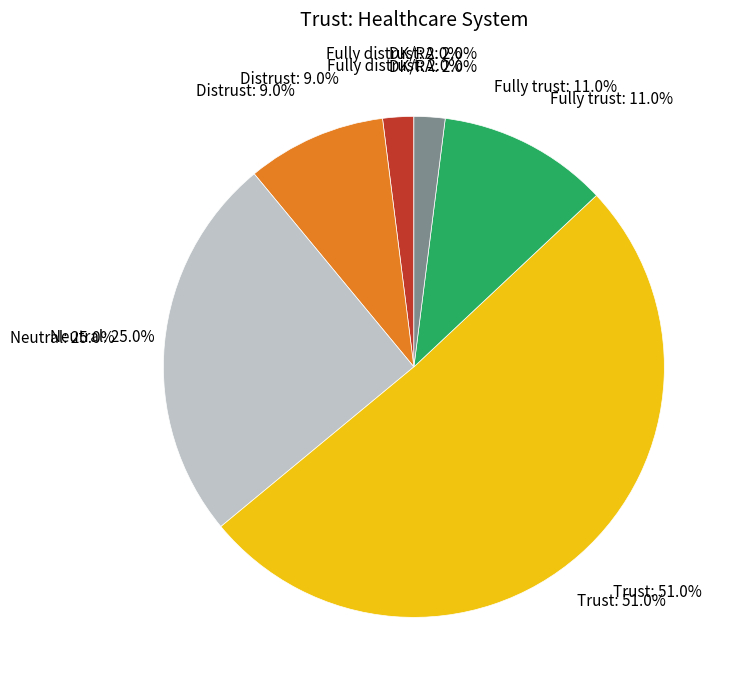

What portion of the pie excludes Distrust?

91.0%